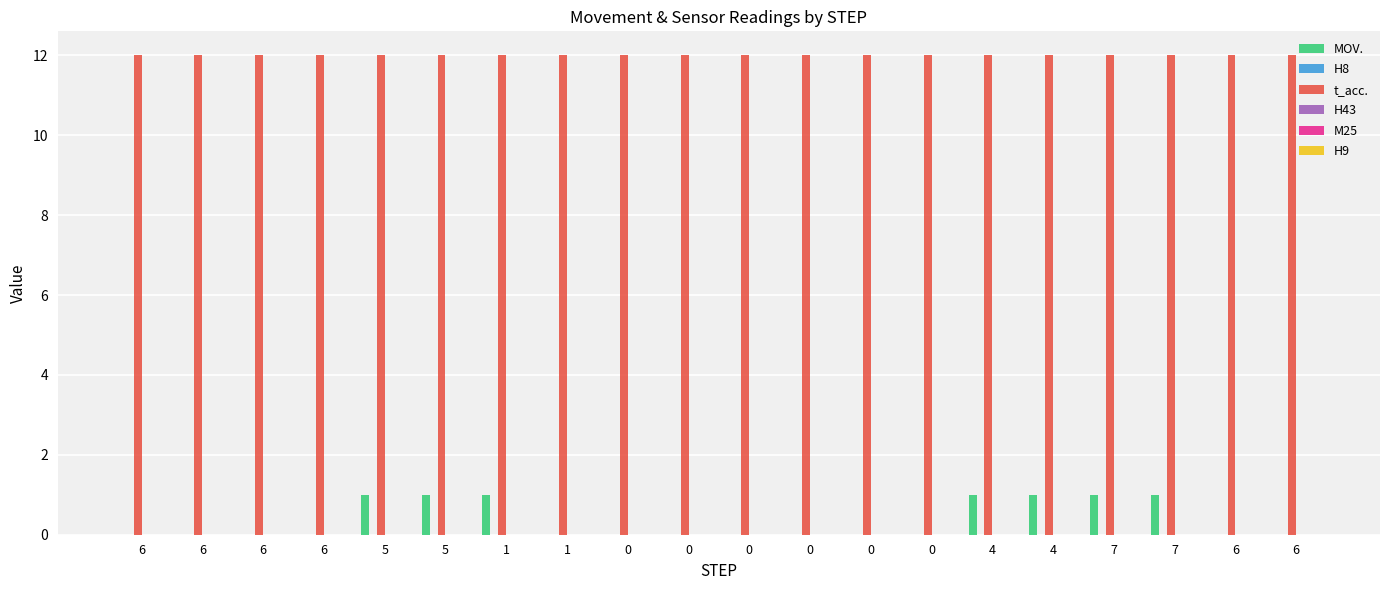

What is the label of the 5th bar from the left?

5